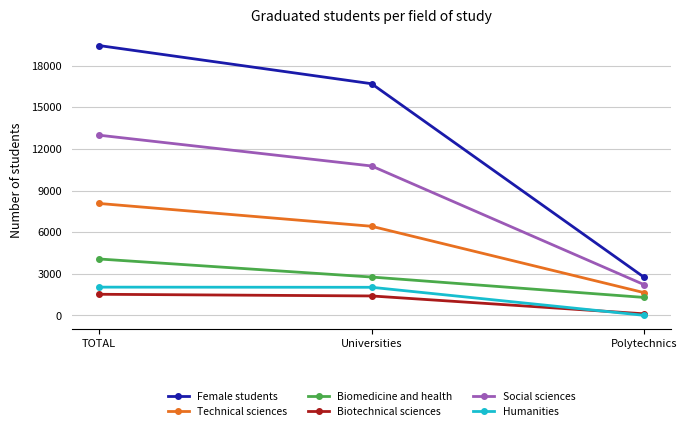

List the series in order of their peak value, highest first.

Female students, Social sciences, Technical sciences, Biomedicine and health, Humanities, Biotechnical sciences